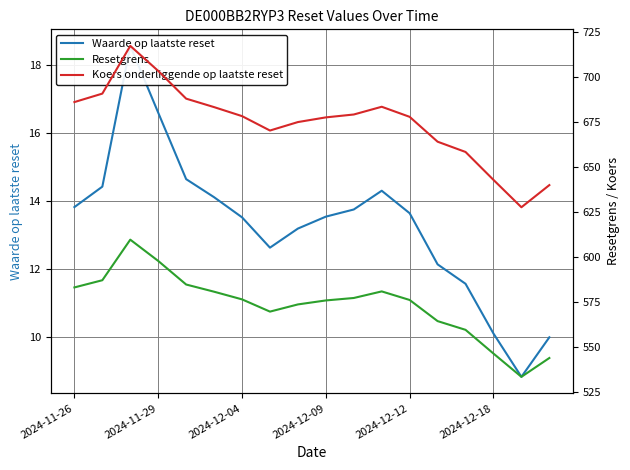

What are all the series names shown in the legend?

Waarde op laatste reset, Resetgrens, Koers onderliggende op laatste reset